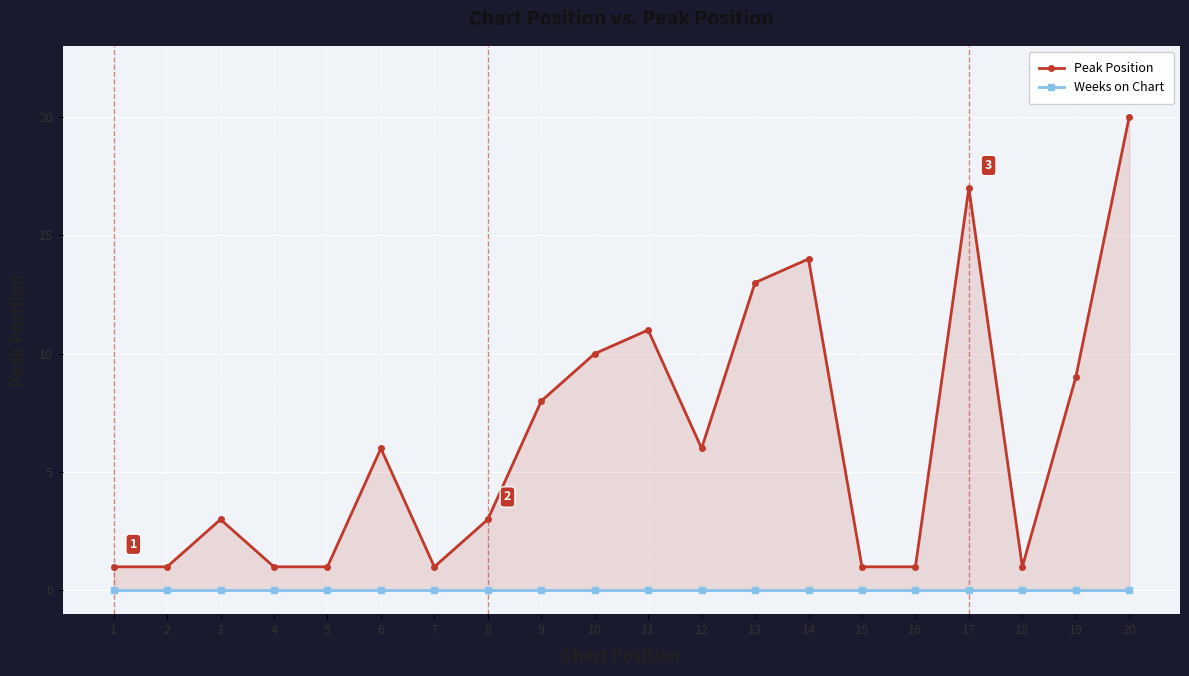

Which series changed the most between 2 and 19?

Peak Position